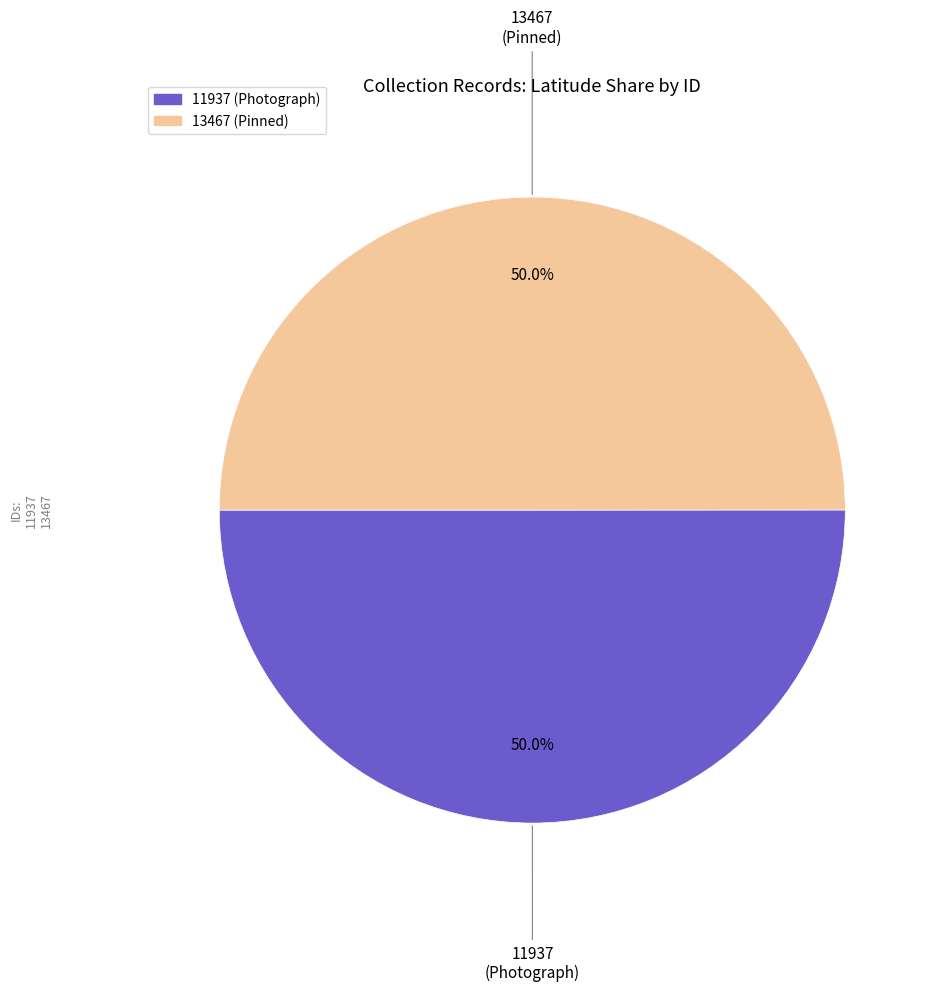

Do 13467 (Pinned) and 11937 (Photograph) together represent more than half of the pie?

Yes